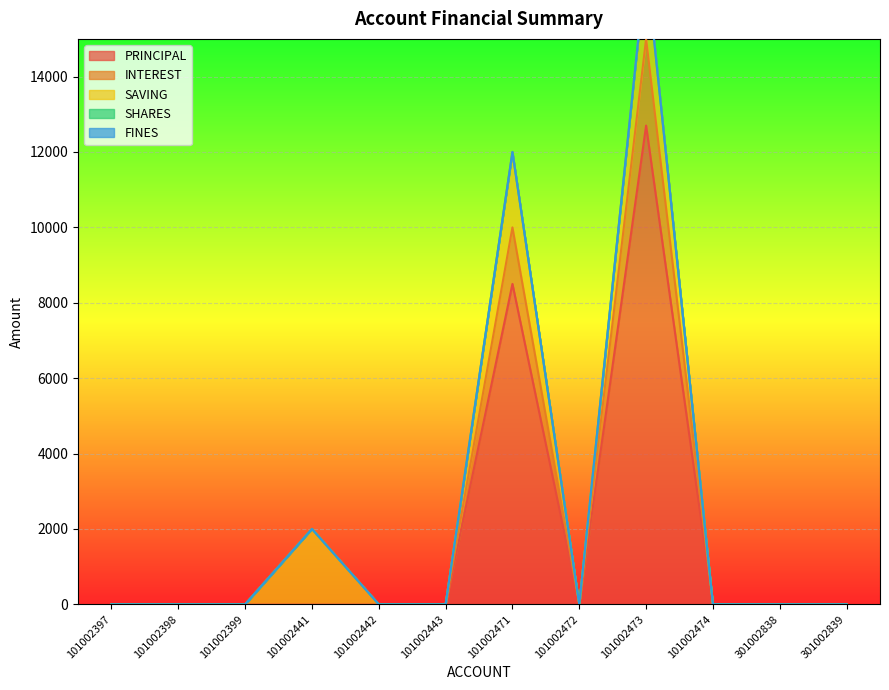

Which series has the largest total across all categories?

PRINCIPAL